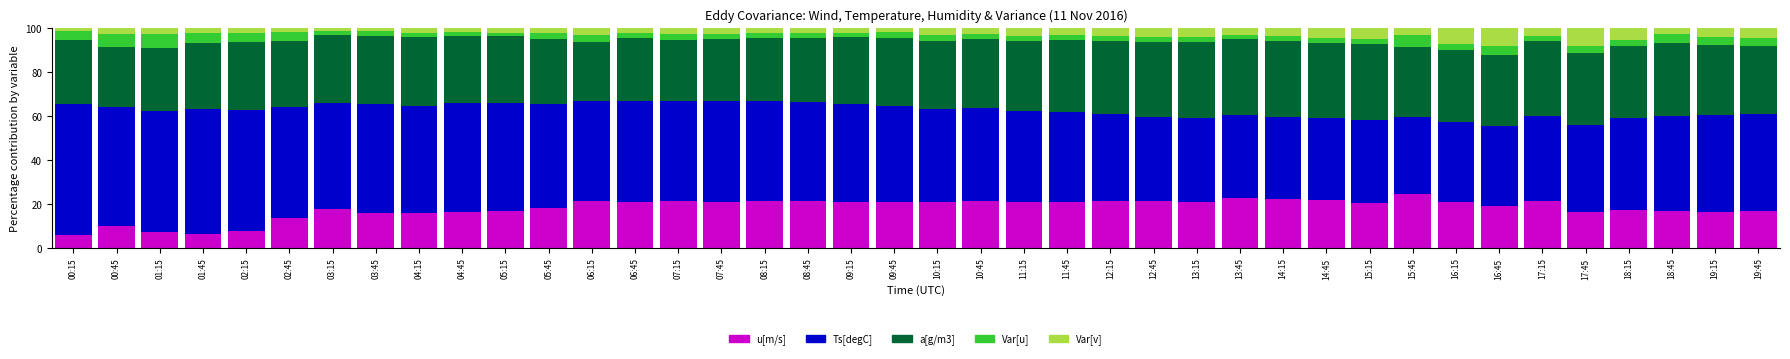

Is it true that u[m/s] equals 21.6 at 08:15?

True